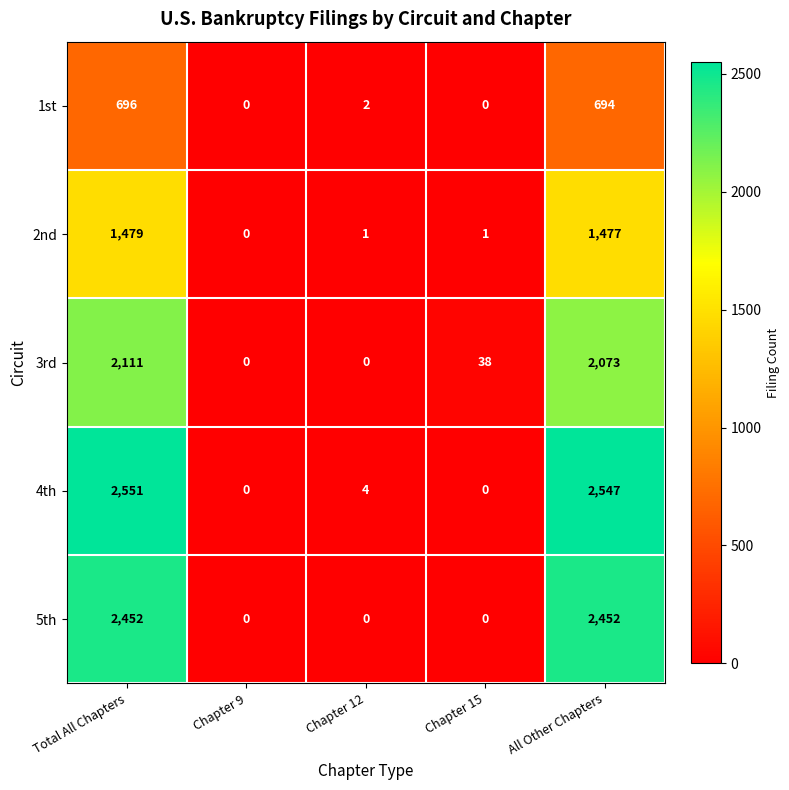

Where does the 4th series first go above 4?

Total All Chapters